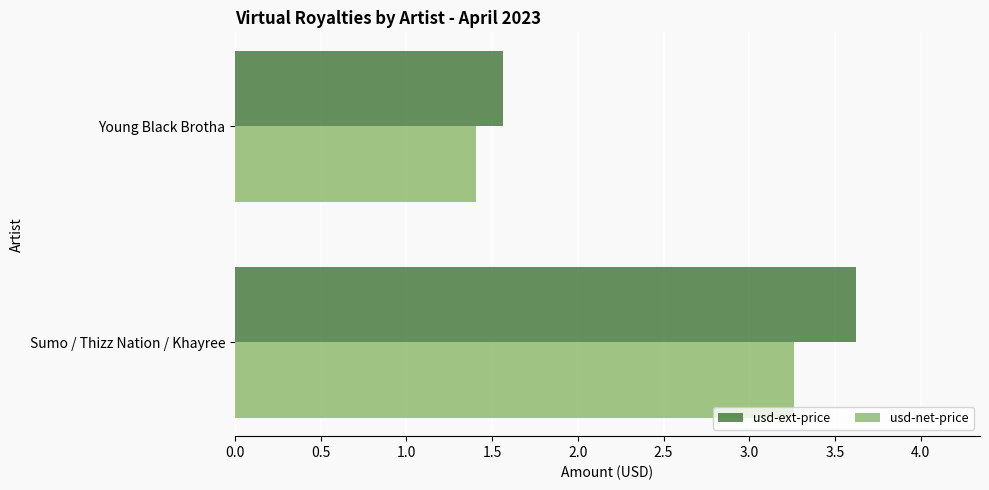

What is the spread (max minus min) of values at Sumo / Thizz Nation / Khayree?

0.4